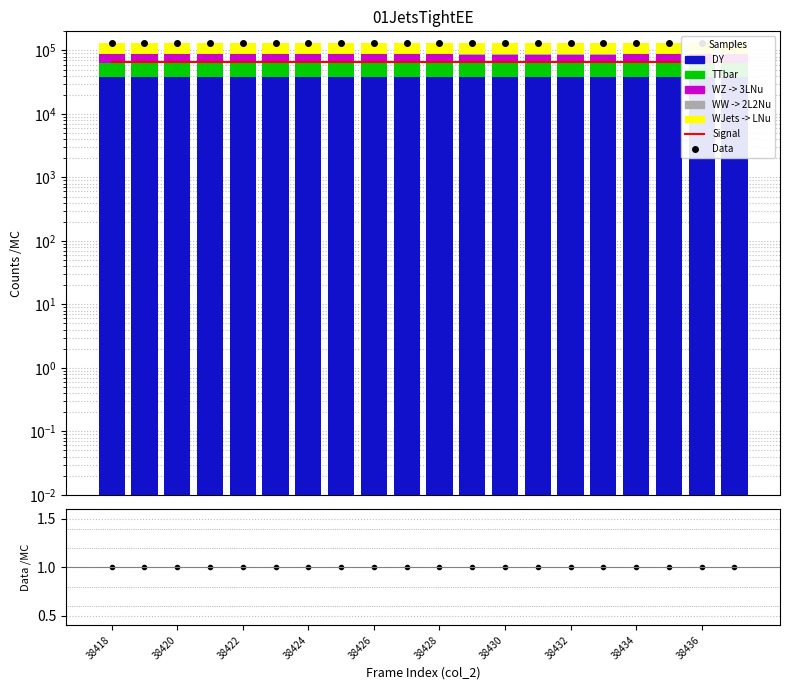

What is the value of the TTbar bar at the 9th from the left?

25413